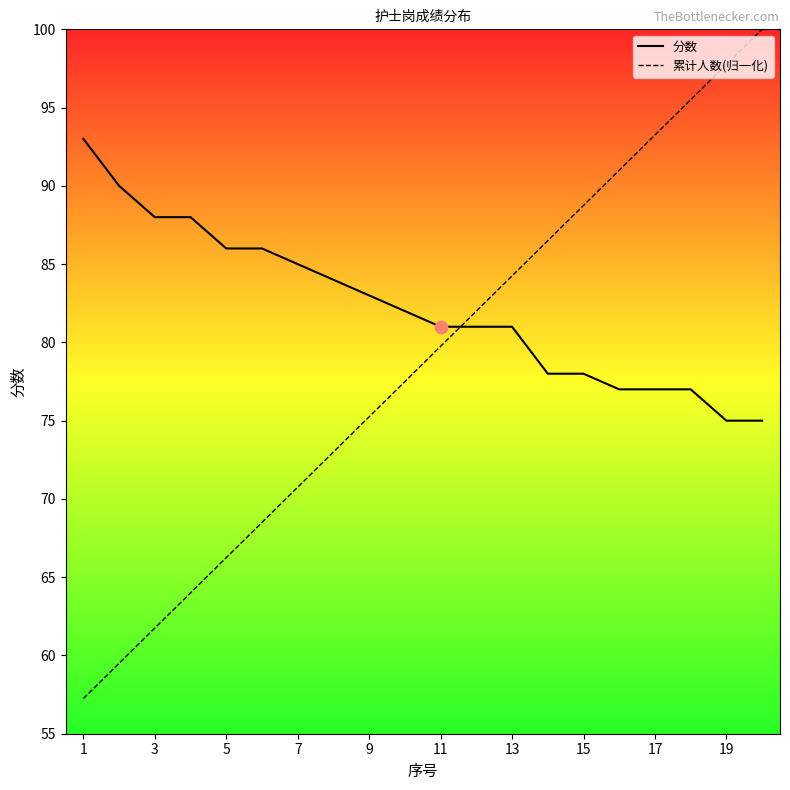

Which series has the largest total across all categories?

分数